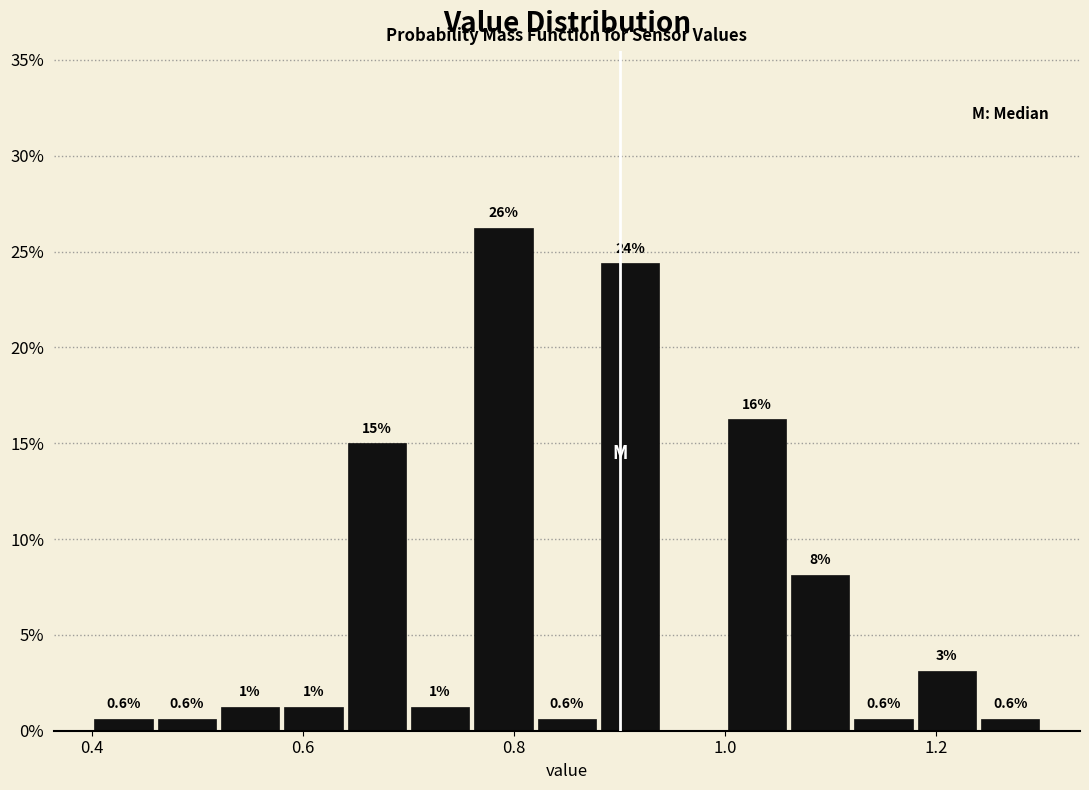

Read against the x-axis, roughly where is the centre of the tallest bar?

0.80